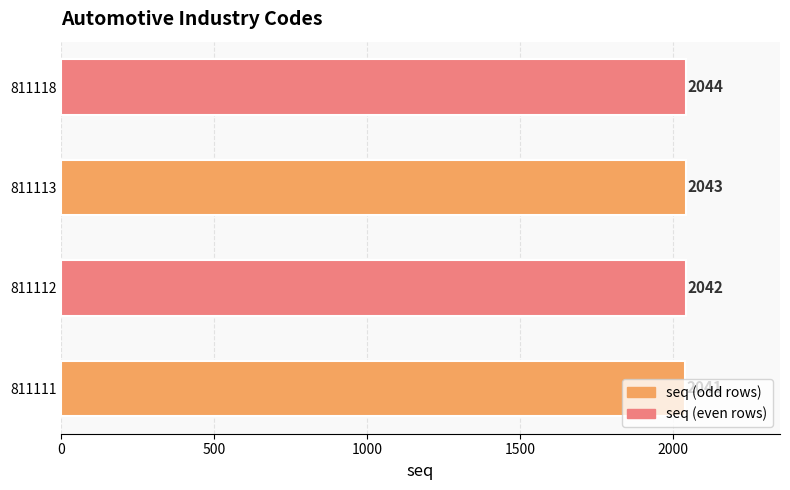

What is the change in value from 811112 to 811118?

+2